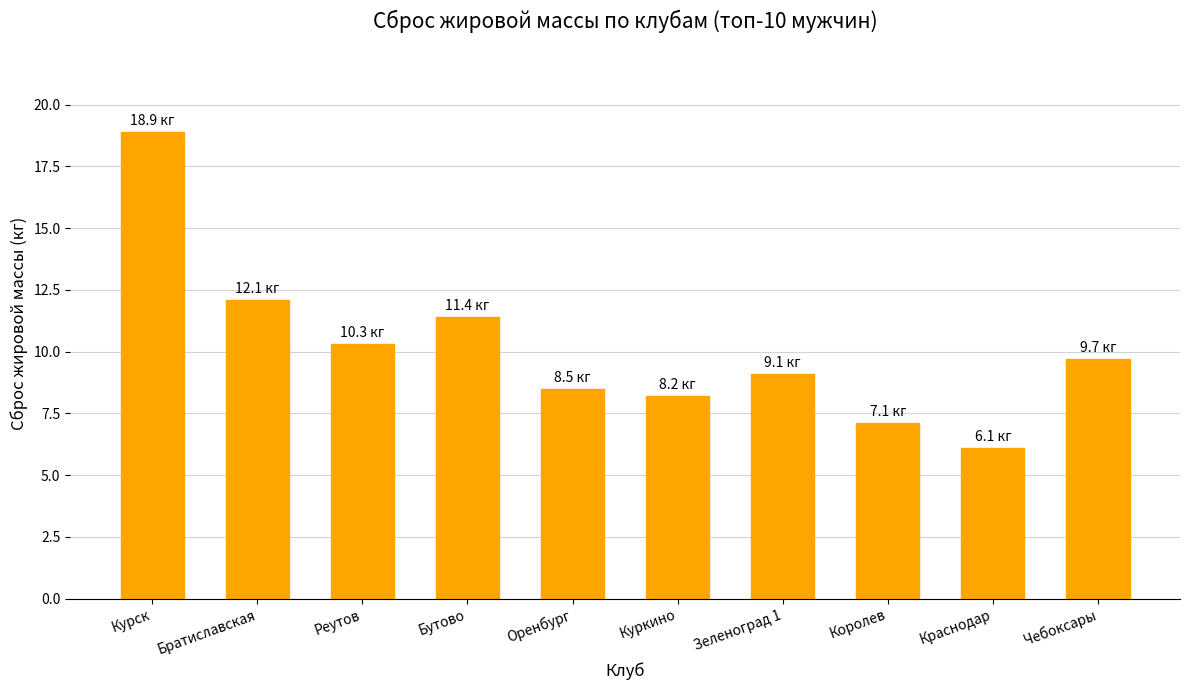

What is the difference between the second highest and second lowest values?

5.0